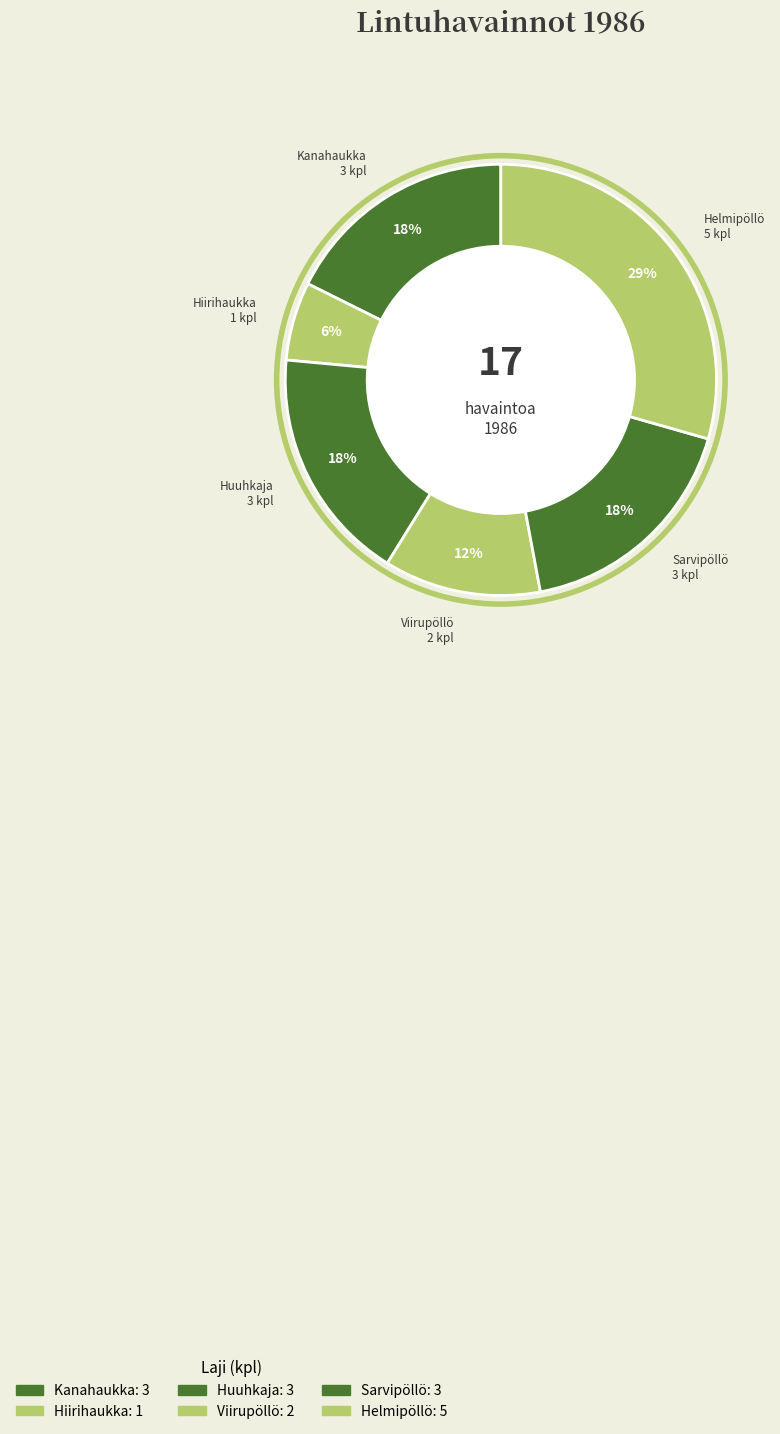

Is it true that Huuhkaja is 32% of the pie?

False